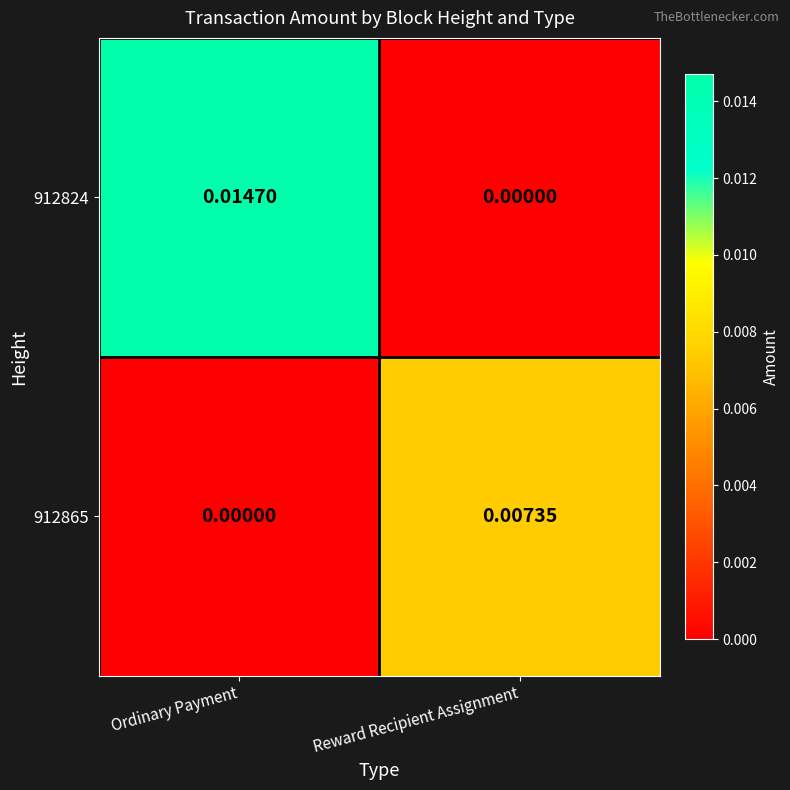

Which series has the largest range (max minus min)?

912824